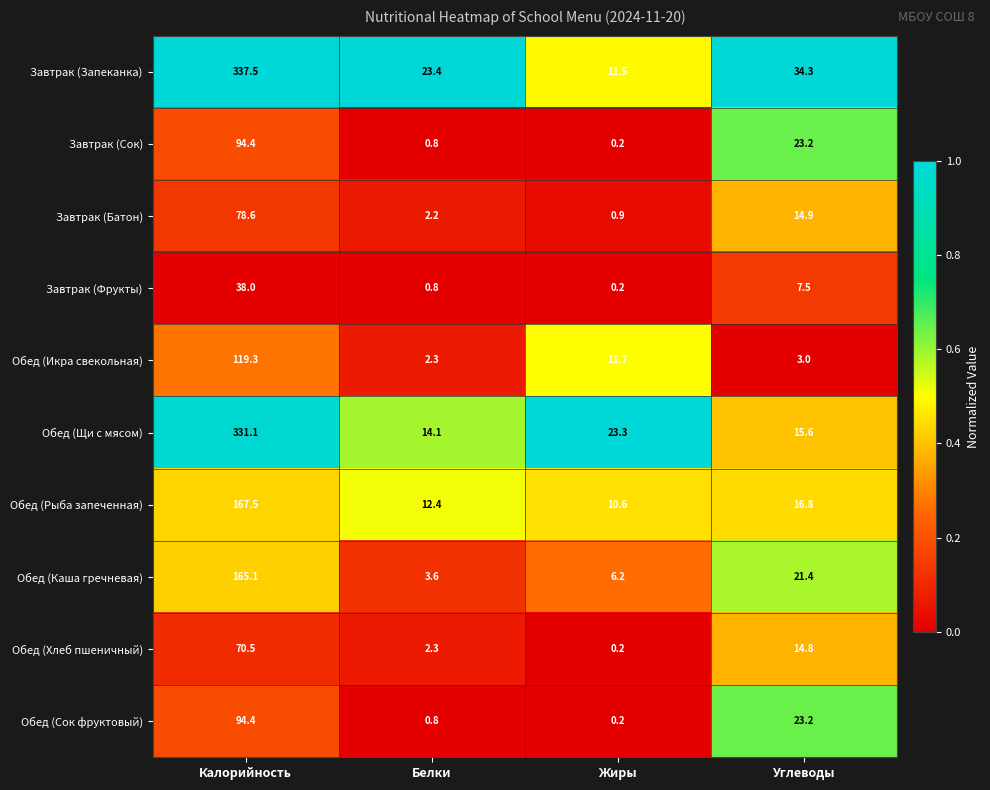

What is the spread (max minus min) of values at Углеводы?

31.3